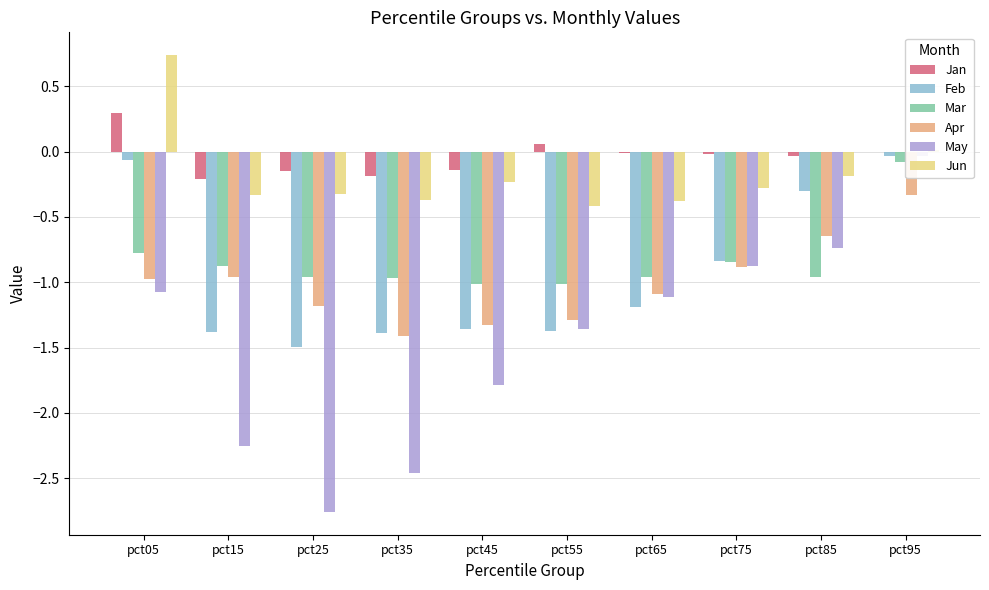

At which category is the sum across all series the highest?

pct95